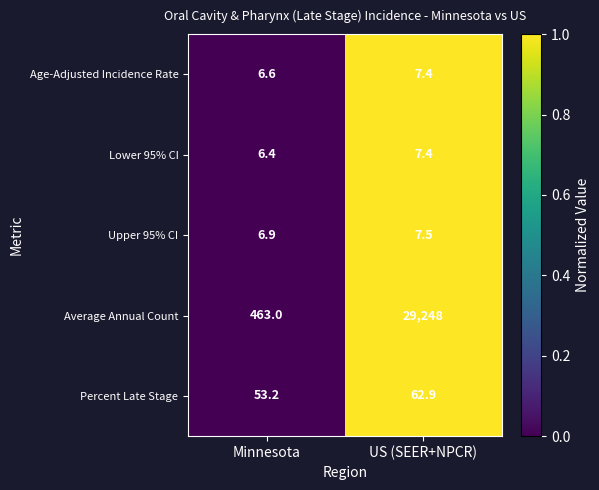

Reading right to left, transcribe all the data shown in this chart.

Age-Adjusted Incidence Rate: US (SEER+NPCR)=7.4	Minnesota=6.6
Lower 95% CI: US (SEER+NPCR)=7.4	Minnesota=6.4
Upper 95% CI: US (SEER+NPCR)=7.5	Minnesota=6.9
Average Annual Count: US (SEER+NPCR)=29248.0	Minnesota=463.0
Percent Late Stage: US (SEER+NPCR)=62.9	Minnesota=53.2